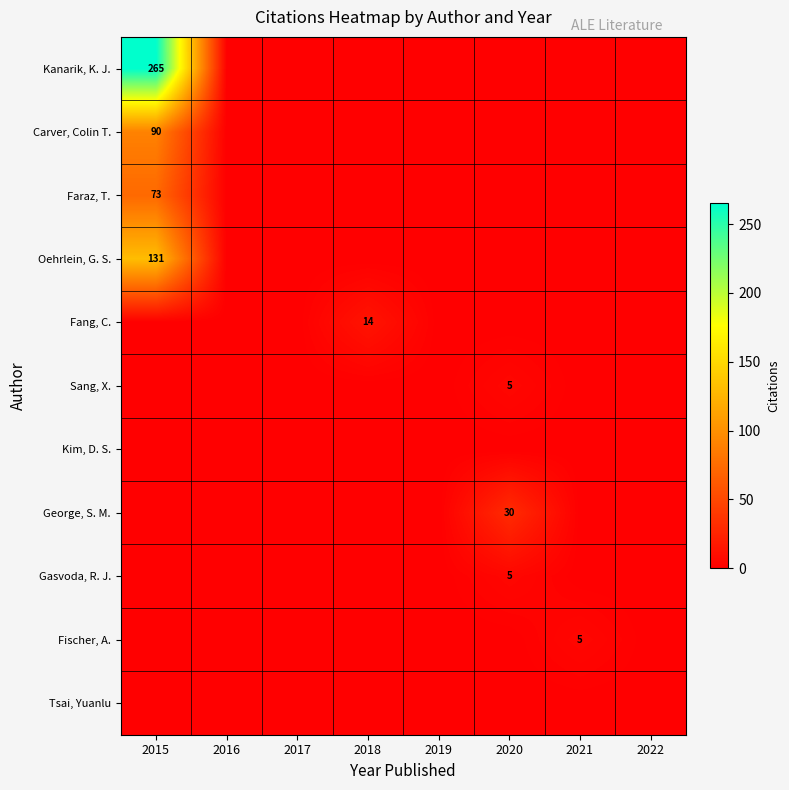

What is the total value across all series at 2015?

559